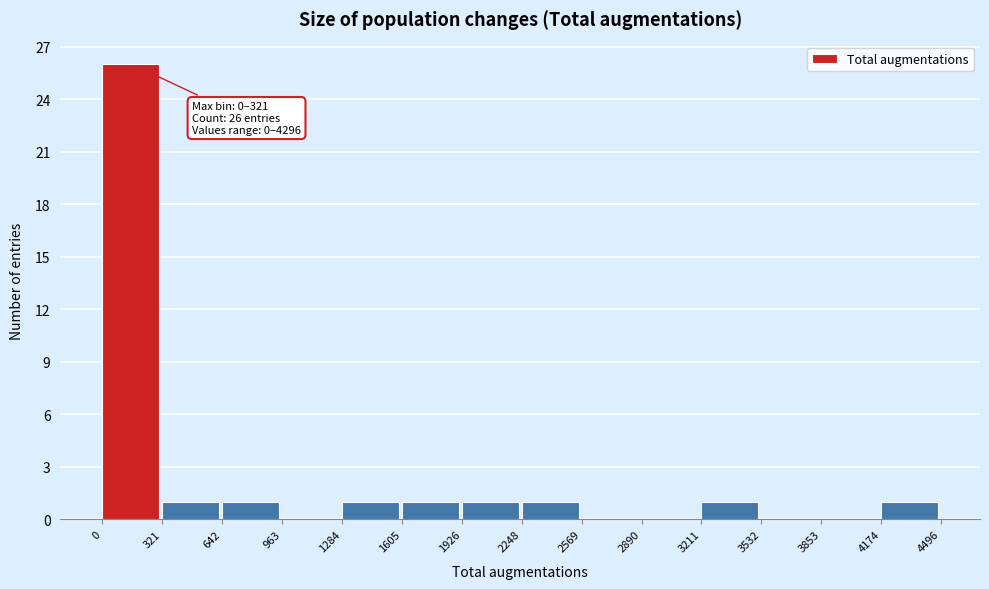

Which range on the x-axis has the tallest bar?

0 to 321